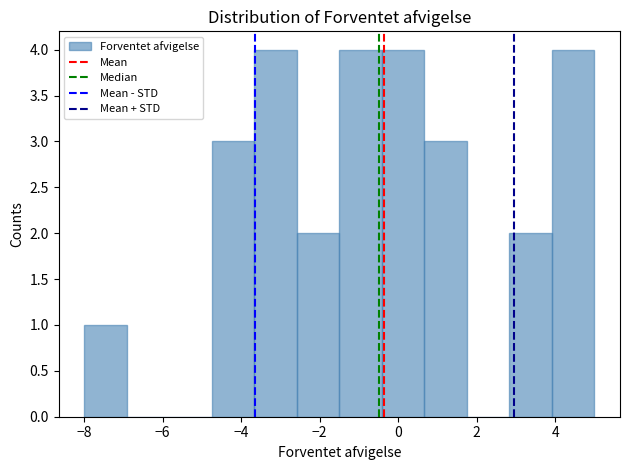

Reading left to right, transcribe this chart: for each bar, give the range it covers on the x-axis and its height. Neither the bar edges nor the heights are printed on the chart, so give them approximately, as read against the axes.

-8.0 to -7.0: 1
-7.0 to -5.8: 0
-5.8 to -4.8: 0
-4.8 to -3.6: 3
-3.6 to -2.6: 4
-2.6 to -1.4: 2
-1.4 to -0.4: 4
-0.4 to 0.6: 4
0.6 to 1.8: 3
1.8 to 2.8: 0
2.8 to 4.0: 2
4.0 to 5.0: 4